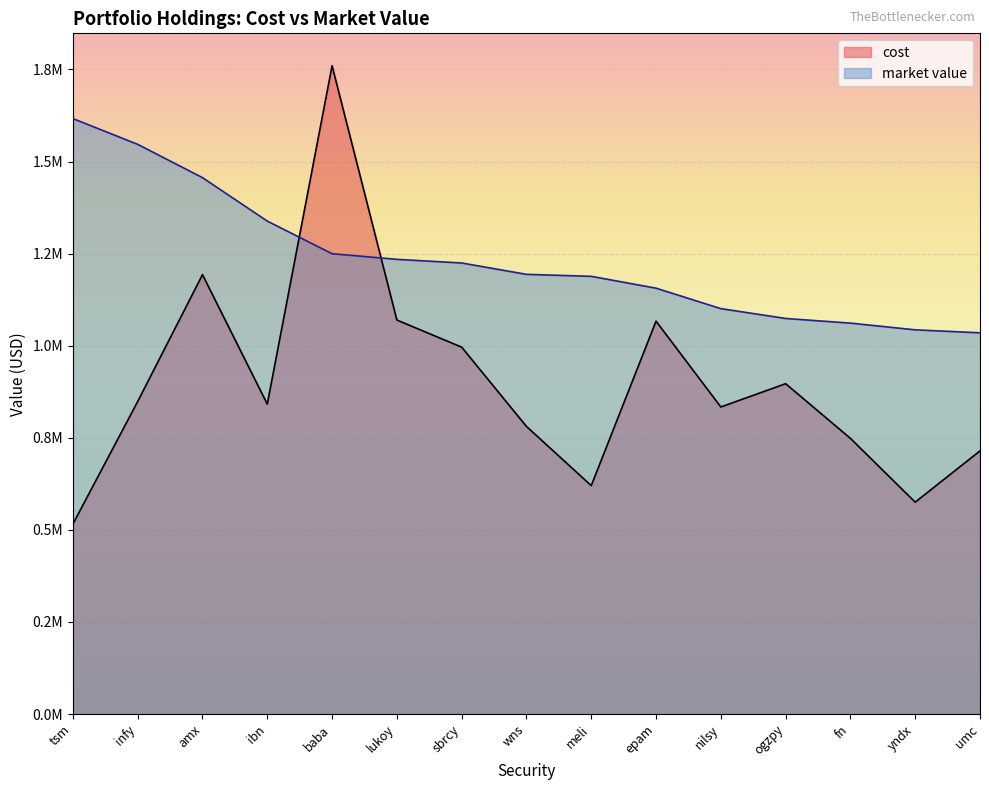

How many data points in cost are above 841436?

8